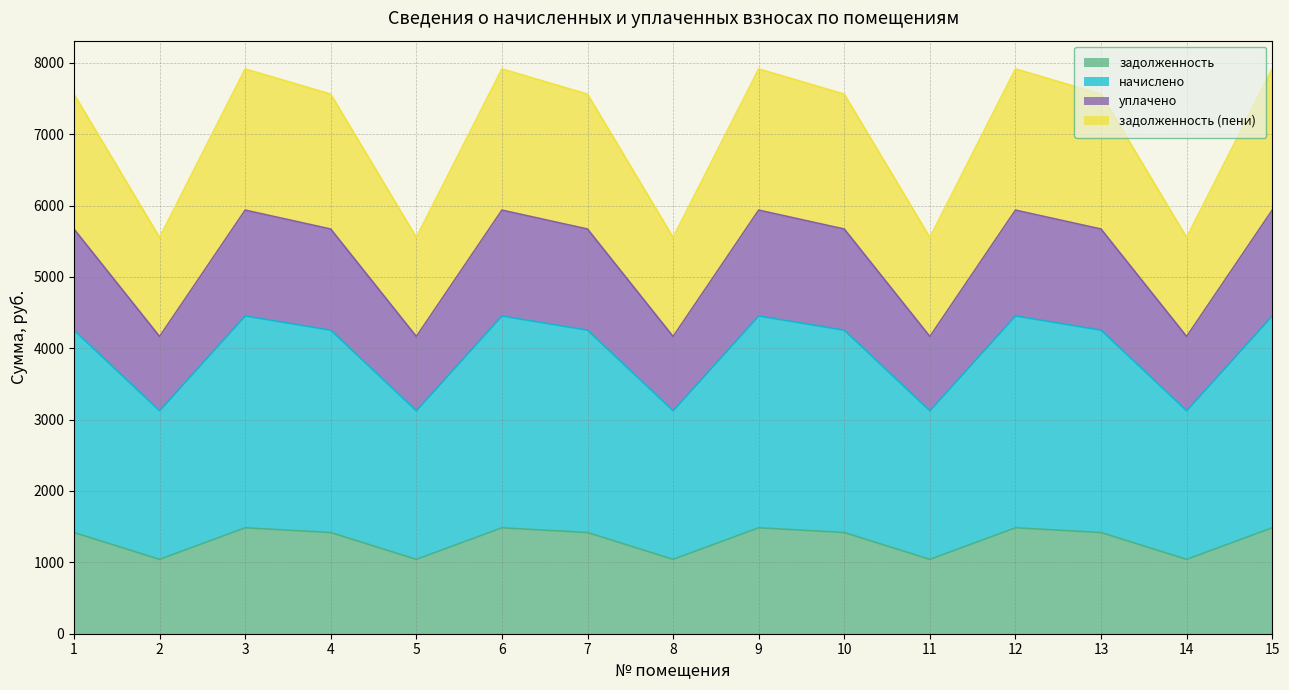

What is the value of the задолженность (пени) point at the 6th from the left?

7914.4